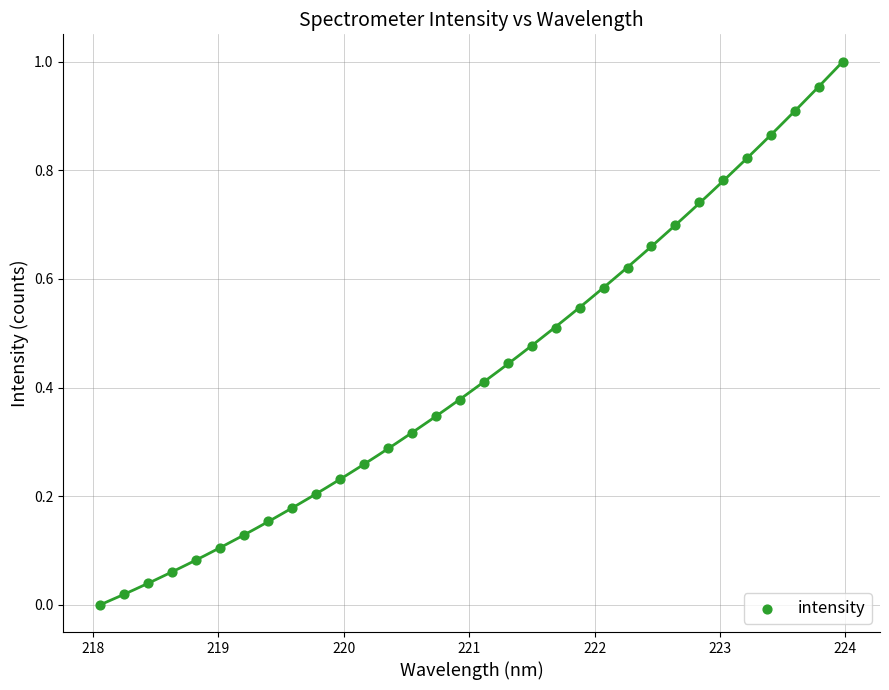

Count the number of points in this scatter plot.

32